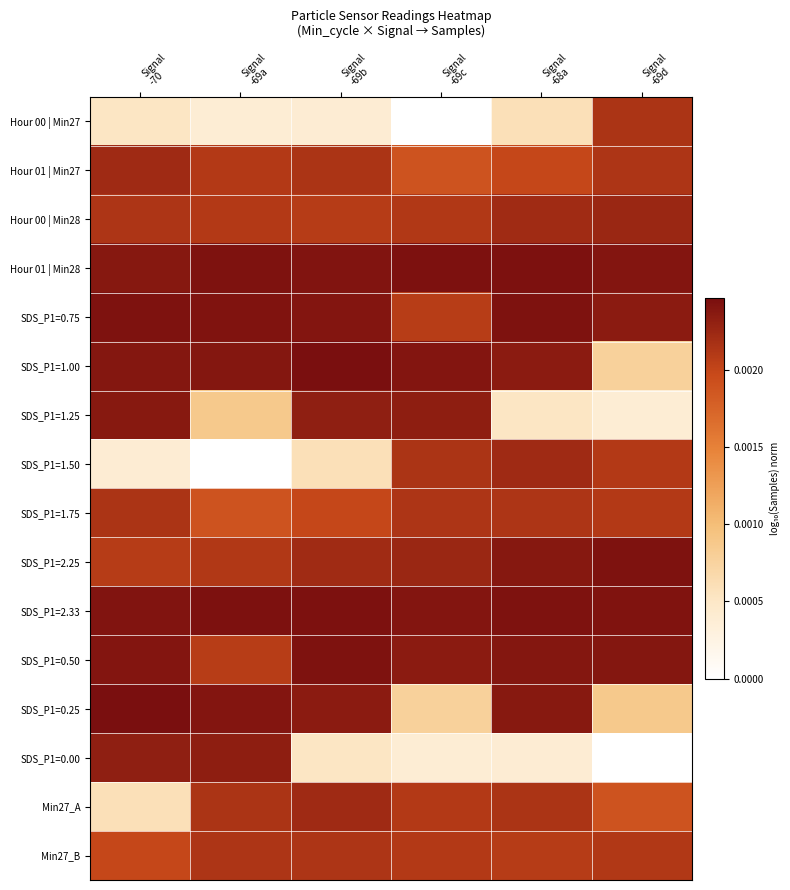

Reading right to left, list all the values displayed in this chart.

Hour 00 | Min27: Signal
-69d=0.0	Signal
-68a=0.0	Signal
-69c=0.0	Signal
-69b=0.0	Signal
-69a=0.0	Signal
-70=0.0
Hour 01 | Min27: Signal
-69d=0.0	Signal
-68a=0.0	Signal
-69c=0.0	Signal
-69b=0.0	Signal
-69a=0.0	Signal
-70=0.0
Hour 00 | Min28: Signal
-69d=0.0	Signal
-68a=0.0	Signal
-69c=0.0	Signal
-69b=0.0	Signal
-69a=0.0	Signal
-70=0.0
Hour 01 | Min28: Signal
-69d=0.0	Signal
-68a=0.0	Signal
-69c=0.0	Signal
-69b=0.0	Signal
-69a=0.0	Signal
-70=0.0
SDS_P1=0.75: Signal
-69d=0.0	Signal
-68a=0.0	Signal
-69c=0.0	Signal
-69b=0.0	Signal
-69a=0.0	Signal
-70=0.0
SDS_P1=1.00: Signal
-69d=0.0	Signal
-68a=0.0	Signal
-69c=0.0	Signal
-69b=0.0	Signal
-69a=0.0	Signal
-70=0.0
SDS_P1=1.25: Signal
-69d=0.0	Signal
-68a=0.0	Signal
-69c=0.0	Signal
-69b=0.0	Signal
-69a=0.0	Signal
-70=0.0
SDS_P1=1.50: Signal
-69d=0.0	Signal
-68a=0.0	Signal
-69c=0.0	Signal
-69b=0.0	Signal
-69a=0.0	Signal
-70=0.0
SDS_P1=1.75: Signal
-69d=0.0	Signal
-68a=0.0	Signal
-69c=0.0	Signal
-69b=0.0	Signal
-69a=0.0	Signal
-70=0.0
SDS_P1=2.25: Signal
-69d=0.0	Signal
-68a=0.0	Signal
-69c=0.0	Signal
-69b=0.0	Signal
-69a=0.0	Signal
-70=0.0
SDS_P1=2.33: Signal
-69d=0.0	Signal
-68a=0.0	Signal
-69c=0.0	Signal
-69b=0.0	Signal
-69a=0.0	Signal
-70=0.0
SDS_P1=0.50: Signal
-69d=0.0	Signal
-68a=0.0	Signal
-69c=0.0	Signal
-69b=0.0	Signal
-69a=0.0	Signal
-70=0.0
SDS_P1=0.25: Signal
-69d=0.0	Signal
-68a=0.0	Signal
-69c=0.0	Signal
-69b=0.0	Signal
-69a=0.0	Signal
-70=0.0
SDS_P1=0.00: Signal
-69d=0.0	Signal
-68a=0.0	Signal
-69c=0.0	Signal
-69b=0.0	Signal
-69a=0.0	Signal
-70=0.0
Min27_A: Signal
-69d=0.0	Signal
-68a=0.0	Signal
-69c=0.0	Signal
-69b=0.0	Signal
-69a=0.0	Signal
-70=0.0
Min27_B: Signal
-69d=0.0	Signal
-68a=0.0	Signal
-69c=0.0	Signal
-69b=0.0	Signal
-69a=0.0	Signal
-70=0.0